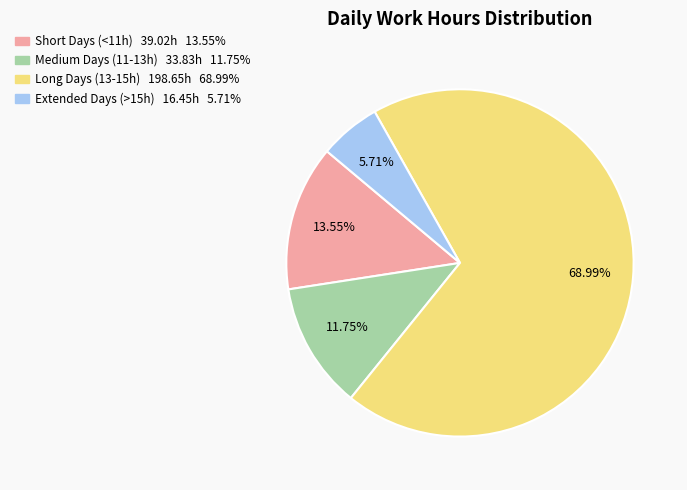

Is there any slice that represents more than half of the pie?

Yes